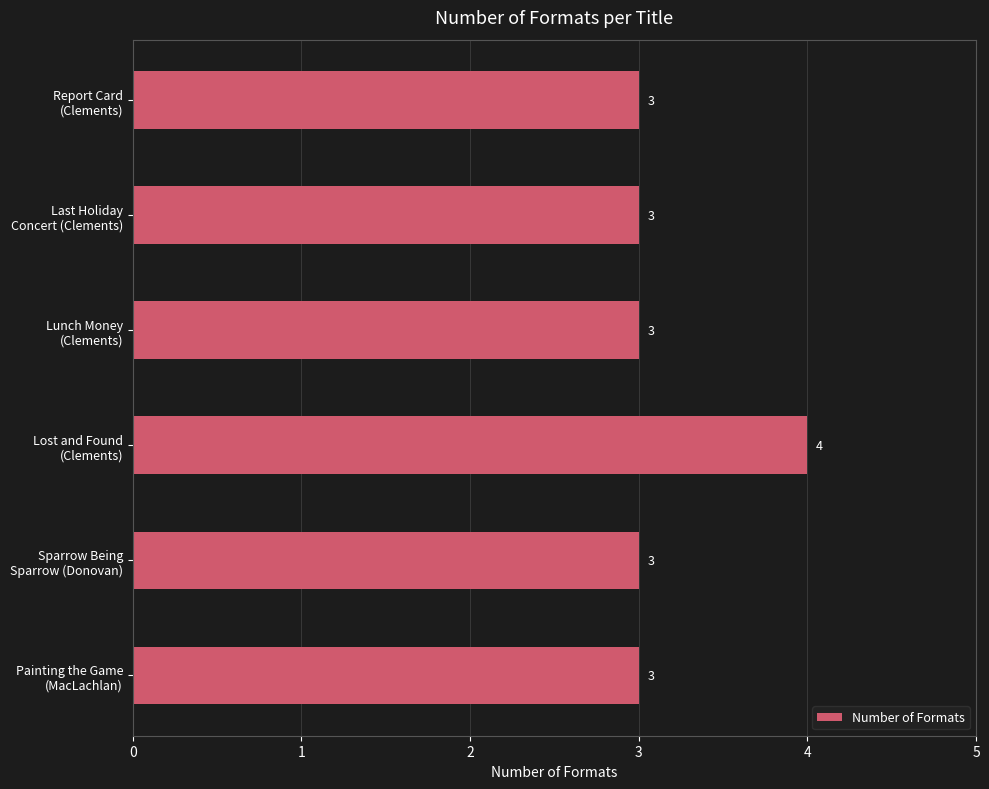

How many bars are there in total?

6